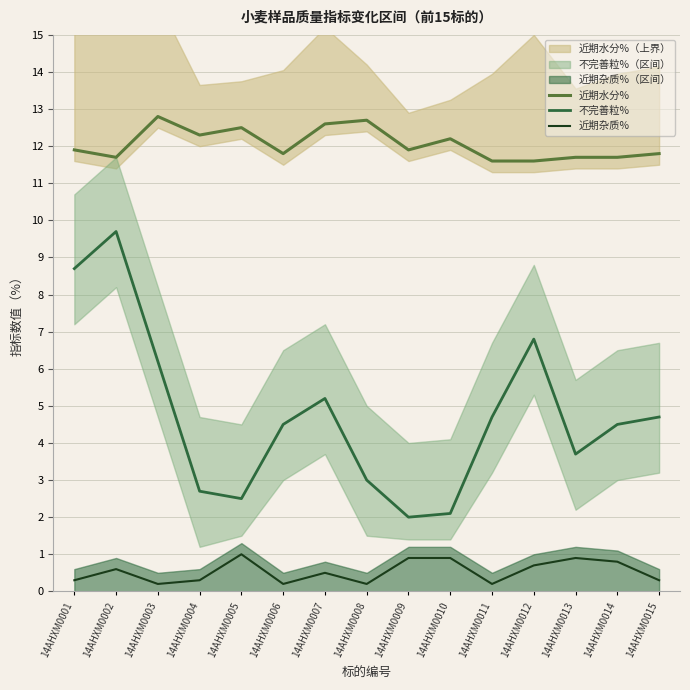

Which series has the largest total across all categories?

近期水分%